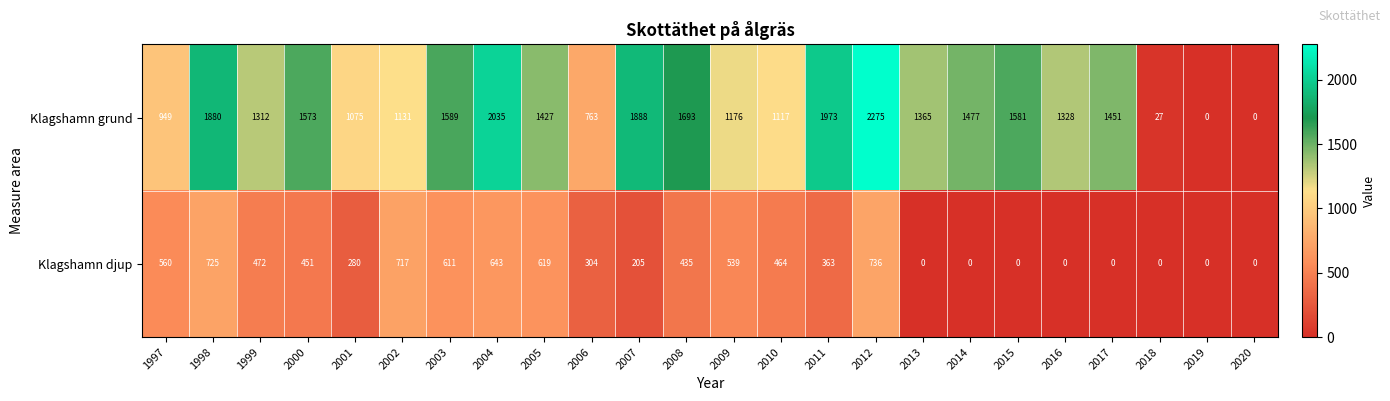

What is the maximum value shown in the chart?

2275